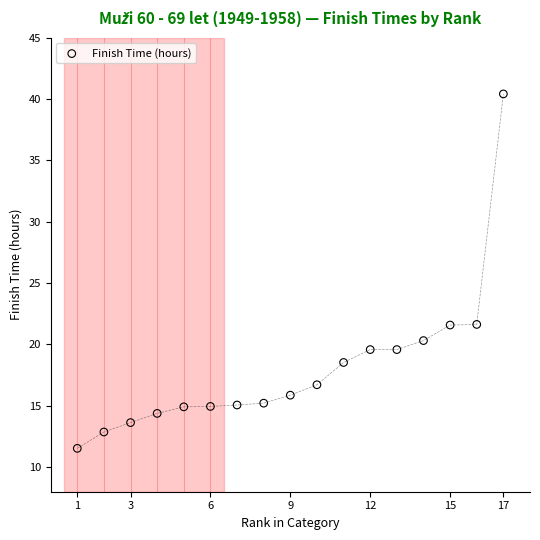

What is the range of X values (max minus min)?

16.0